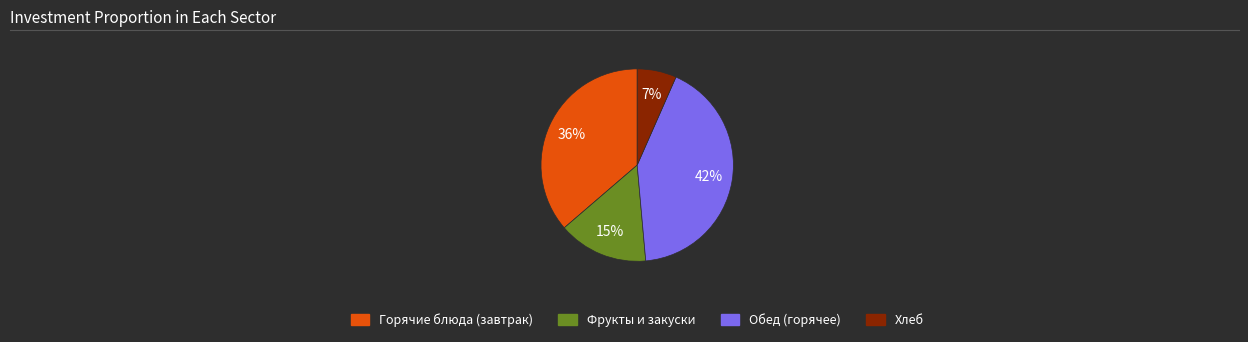

Does any single category account for the majority?

No